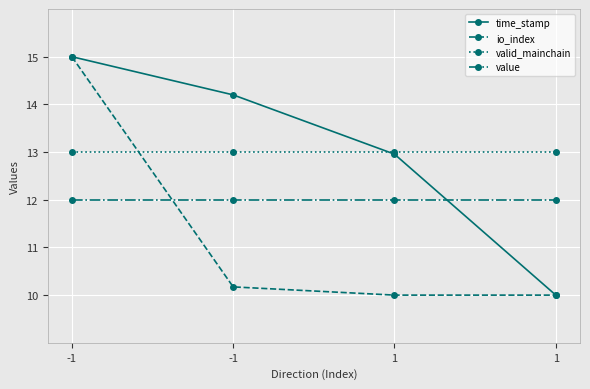

What are all the series names shown in the legend?

time_stamp, io_index, valid_mainchain, value